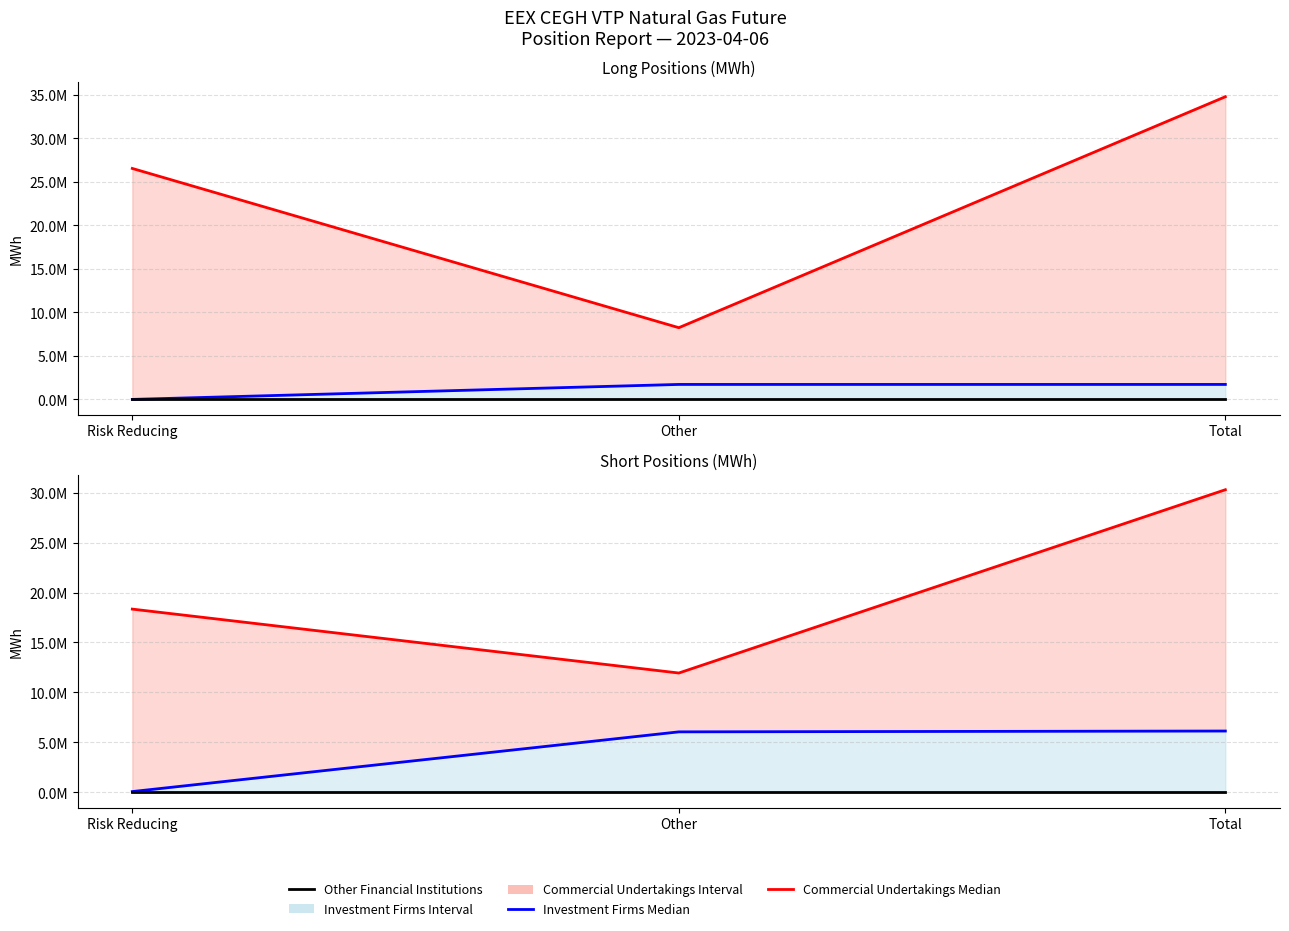

How many lines are shown in the chart?

6